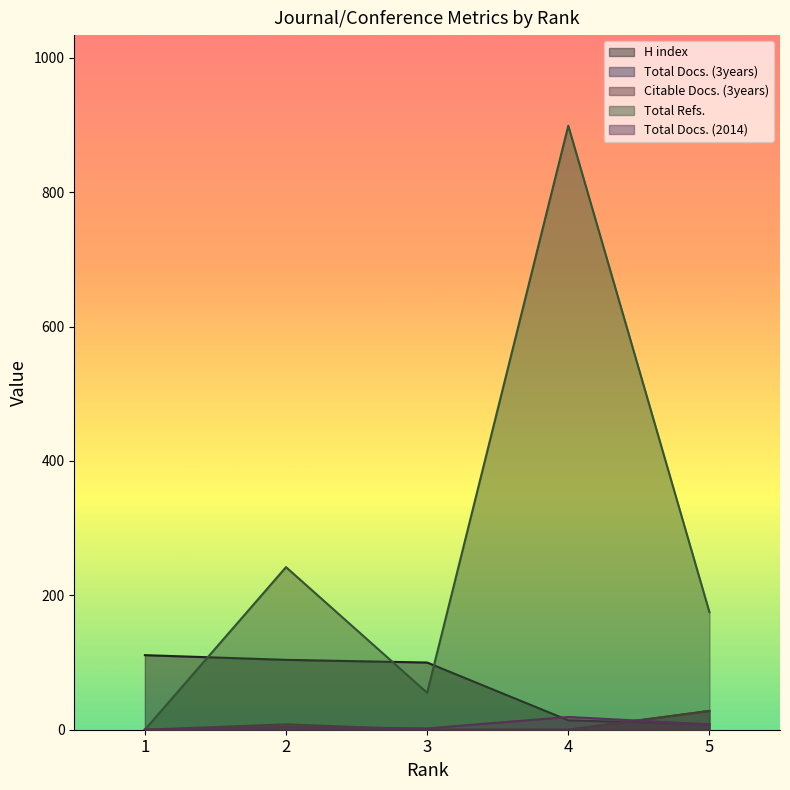

How many data points does each series have?

5